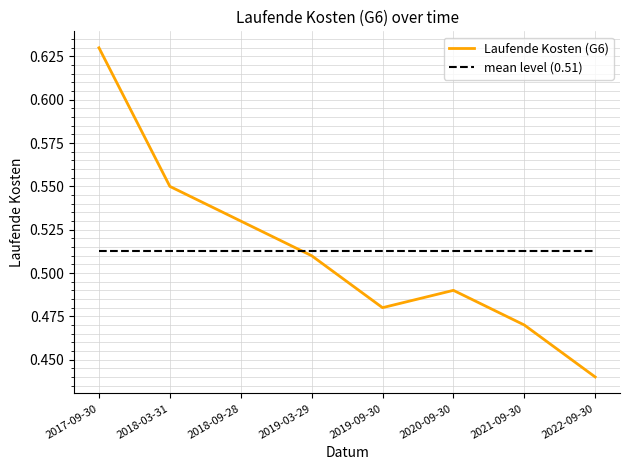

Which series has the widest spread of values?

Laufende Kosten (G6)